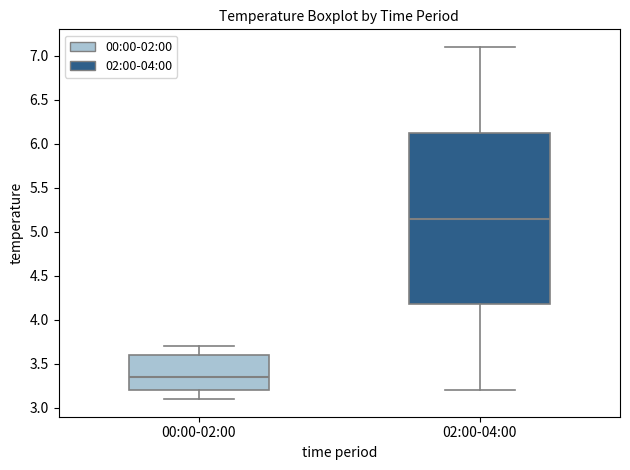

Reading left to right, read every box against the y-axis: the position of its median line, the range the box covers, and the ends of its whiskers. The values are not printed on the chart, so give them approximately, as read against the axis.

00:00-02:00: median 3.35, box 3.20 to 3.60, whiskers 3.10 to 3.70
02:00-04:00: median 5.15, box 4.20 to 6.15, whiskers 3.20 to 7.10